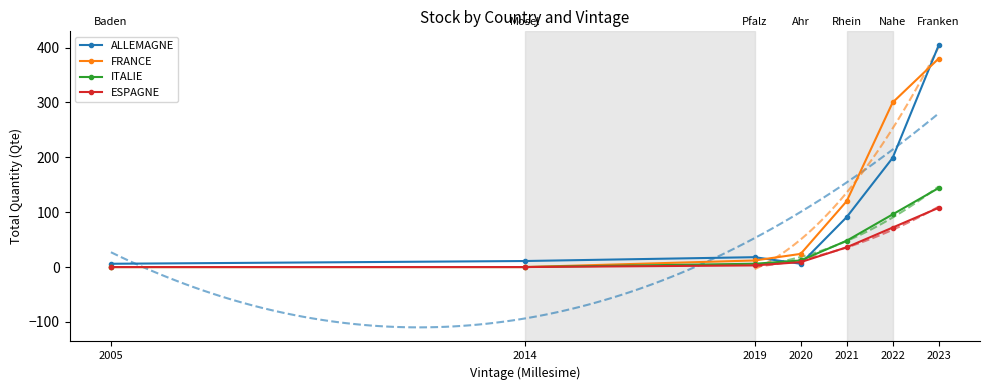

The FRANCE series shows 567 at 2023. True or false?

False